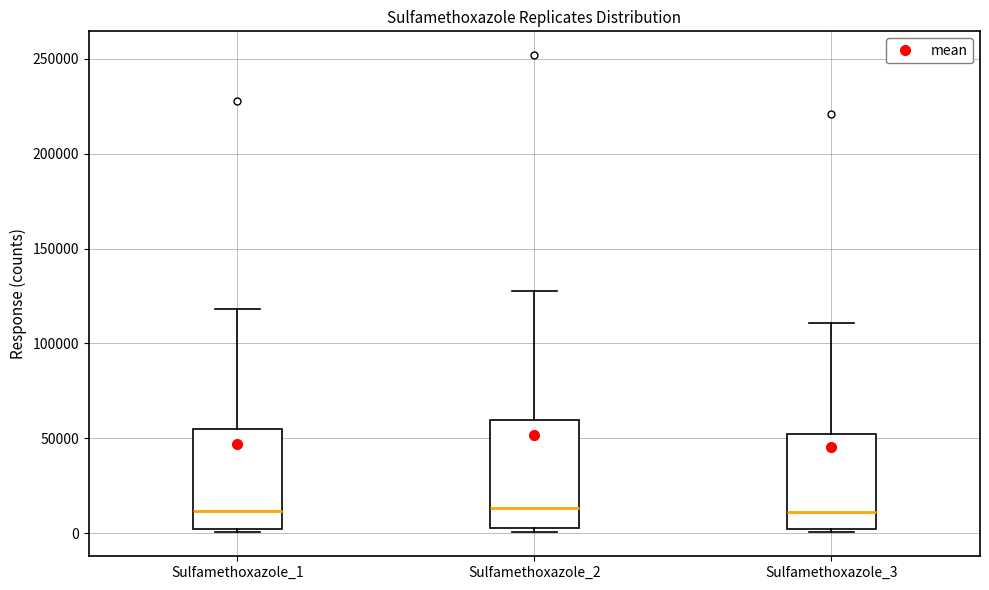

Reading left to right, read every box against the y-axis: the position of its median line, the range the box covers, and the ends of its whiskers. The values are not printed on the chart, so give them approximately, as read against the axis.

Sulfamethoxazole_1: median 10000, box 0 to 55000, whiskers 0 (just below the box's lower edge) to 120000
Sulfamethoxazole_2: median 15000, box 0 to 60000, whiskers 0 (just below the box's lower edge) to 130000
Sulfamethoxazole_3: median 10000, box 0 to 50000, whiskers 0 (just below the box's lower edge) to 110000